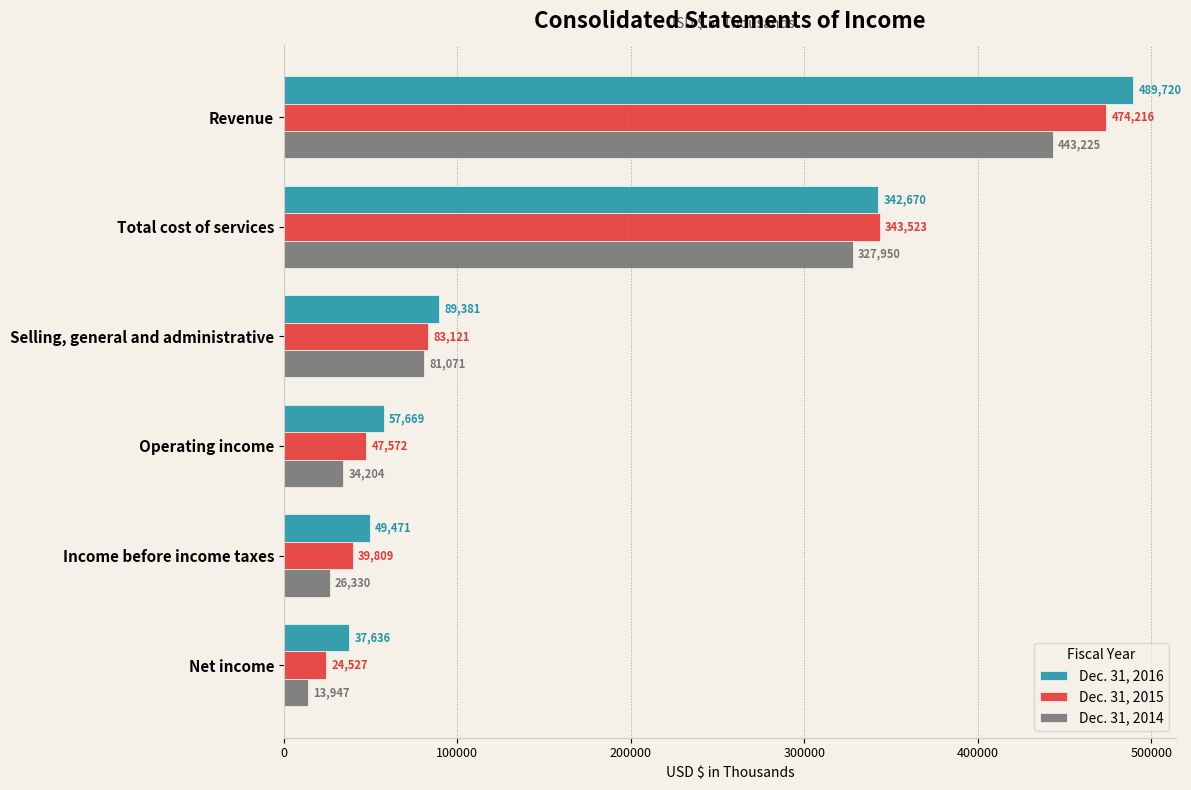

The Dec. 31, 2016 series shows 49471 at Income before income taxes. True or false?

True